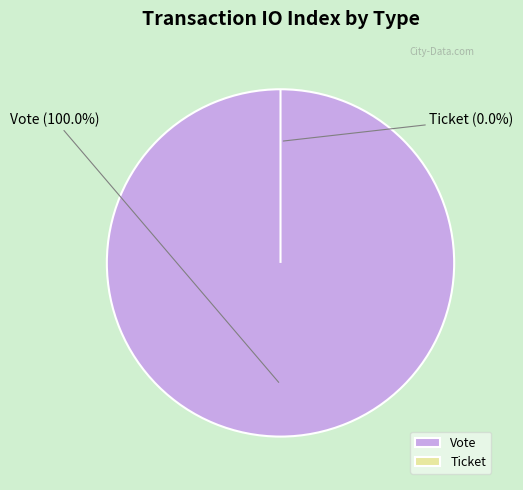

Does Vote account for over 50% of the chart?

Yes